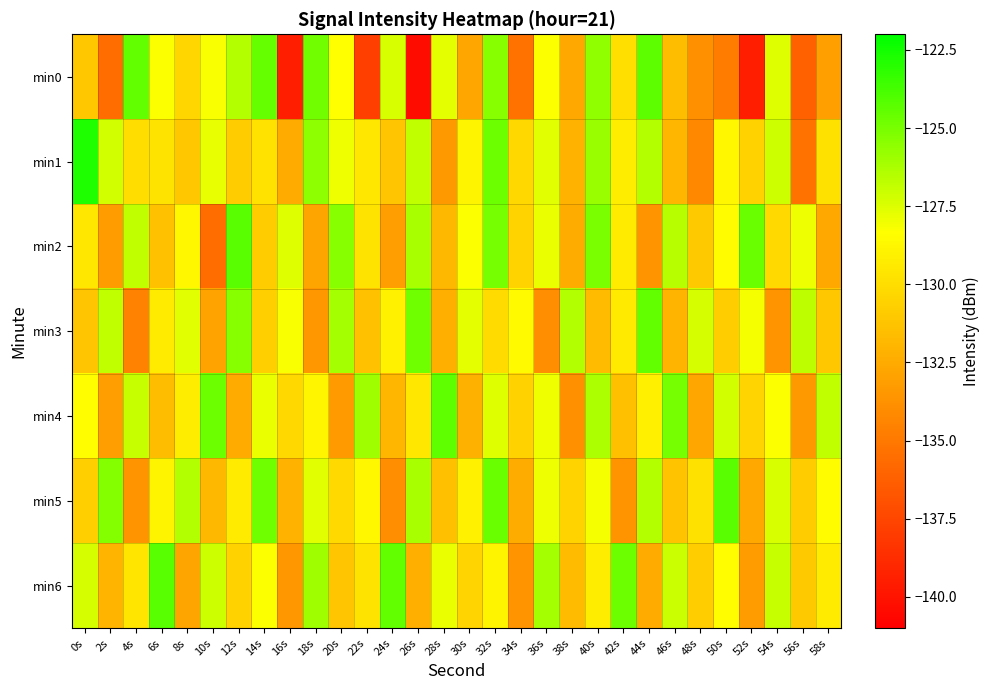

List the series in order of their peak value, highest first.

min1, min6, min2, min5, min0, min4, min3